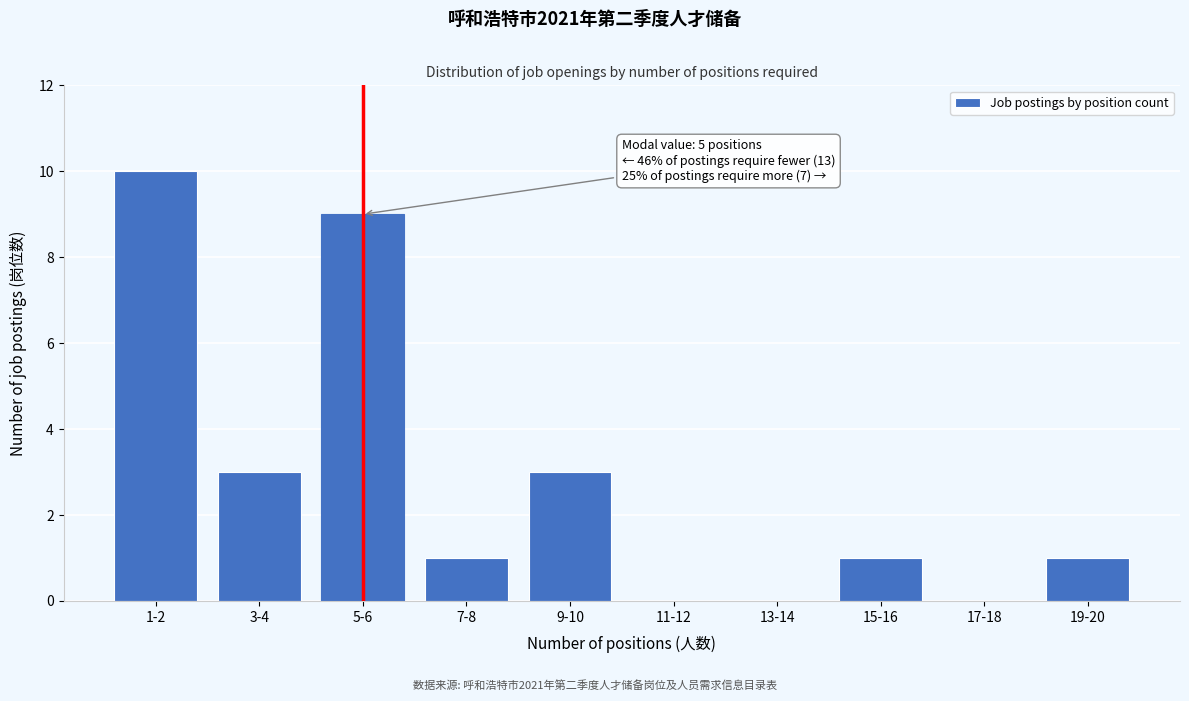

Reading right to left, list all the values displayed in this chart.

19-20=1	17-18=0	15-16=1	13-14=0	11-12=0	9-10=3	7-8=1	5-6=9	3-4=3	1-2=10